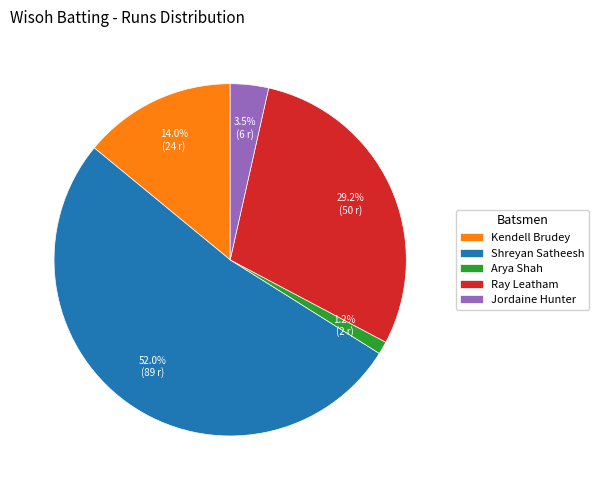

Is Shreyan Satheesh the majority of the pie?

Yes